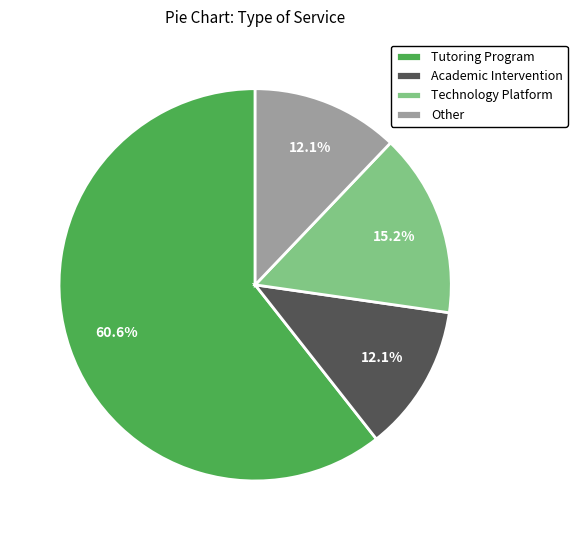

Which slice is the largest?

Tutoring Program